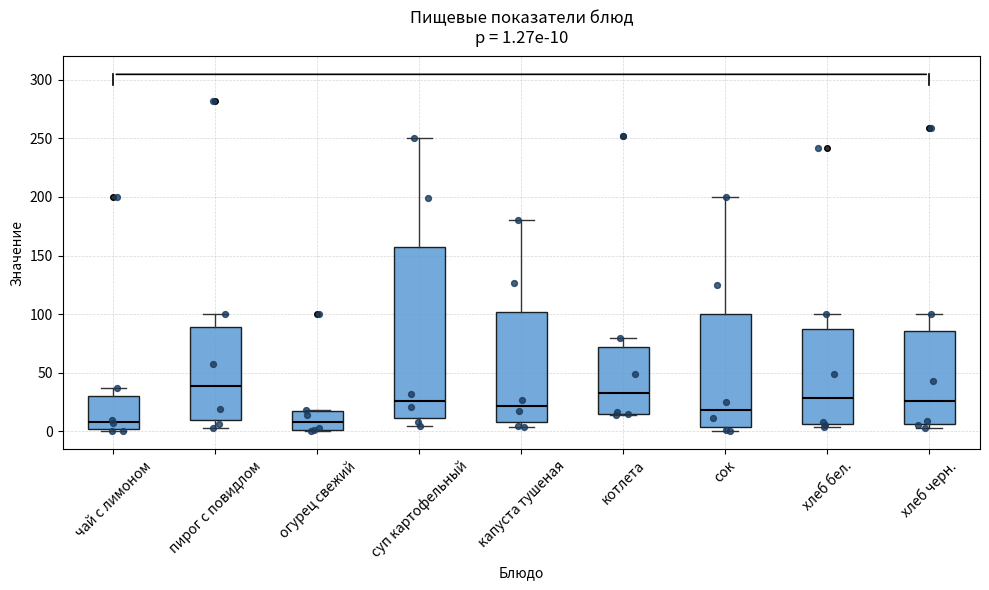

Which box is the tallest, from its lower edge to its upper edge?

суп картофельный